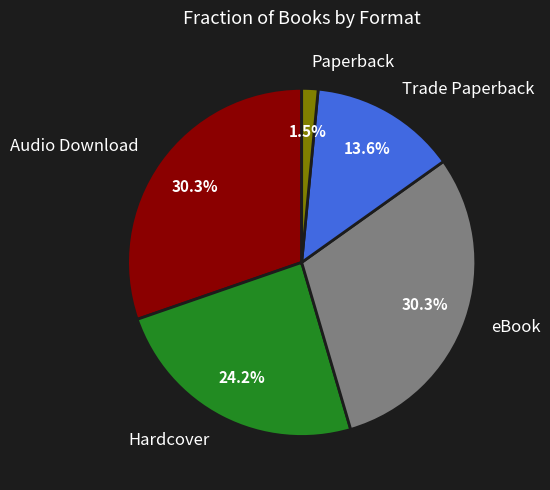

Does any single category account for the majority?

No